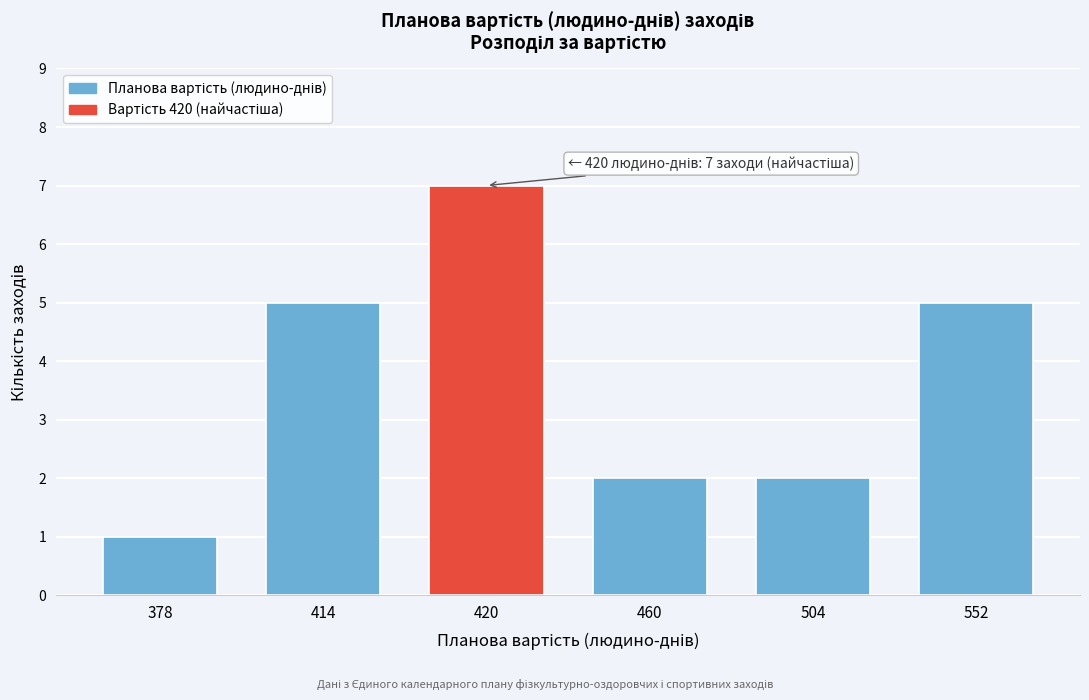

Reading left to right, extract all data points from this chart.

1	5	7	2	2	5